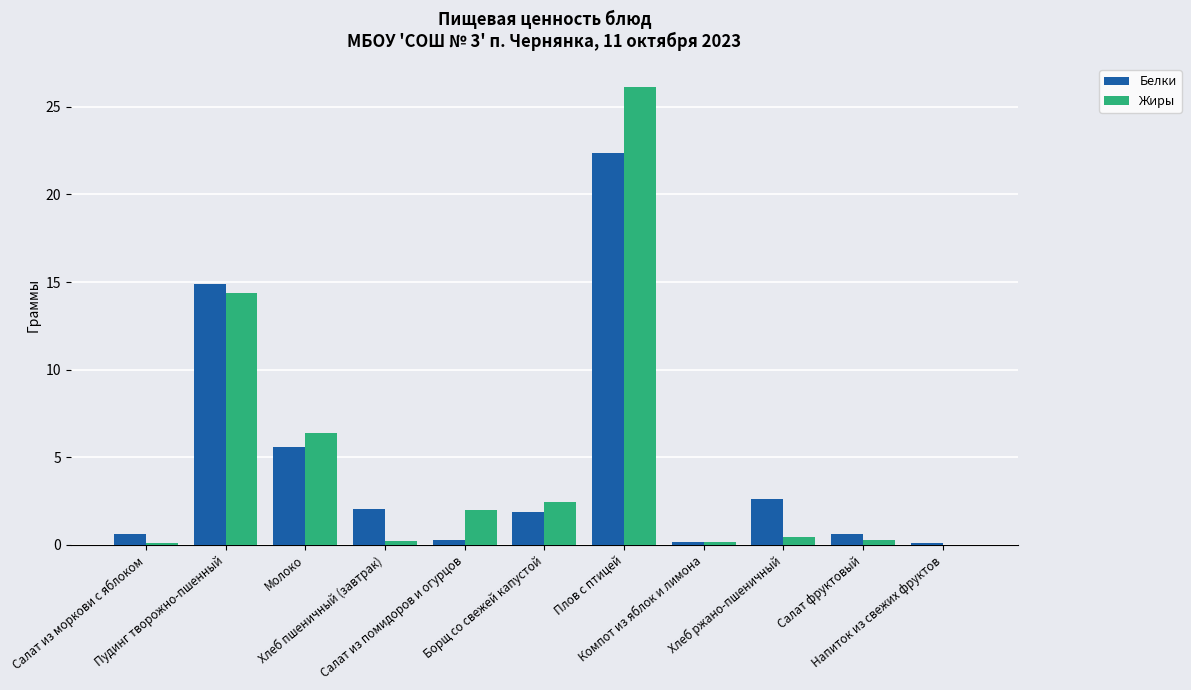

What is the highest value of the Белки series?

22.4